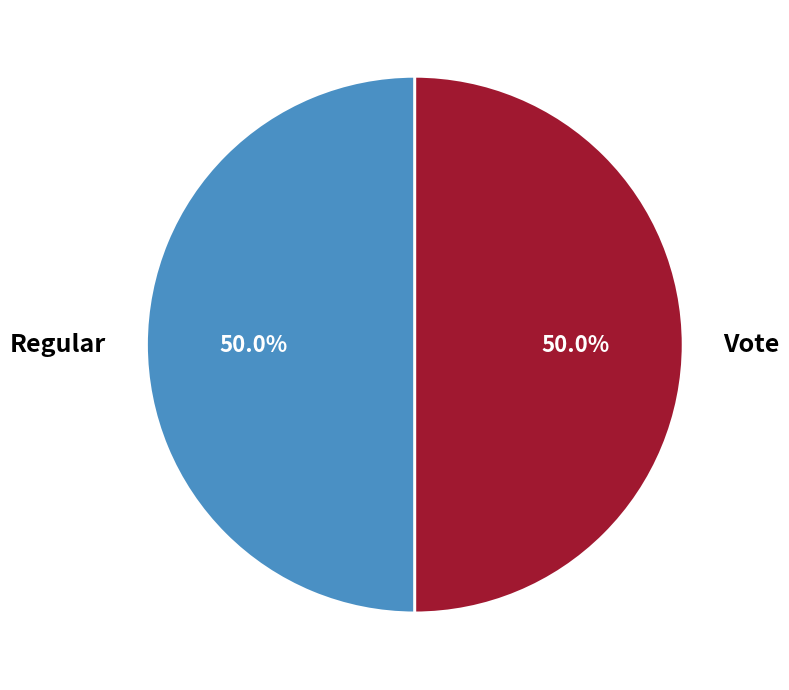

Is it true that Vote is 50% of the pie?

True